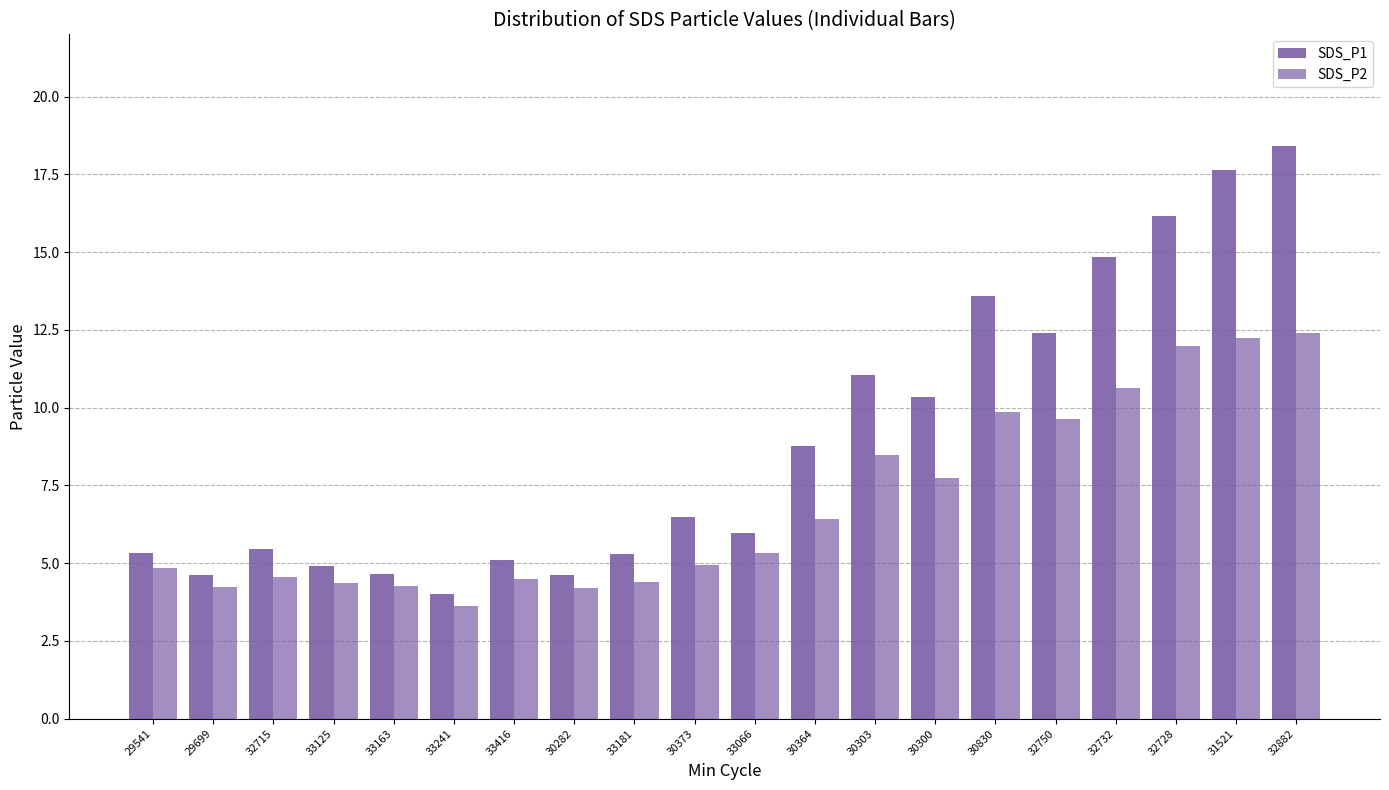

Between 33163 and 29699, which is larger?

33163